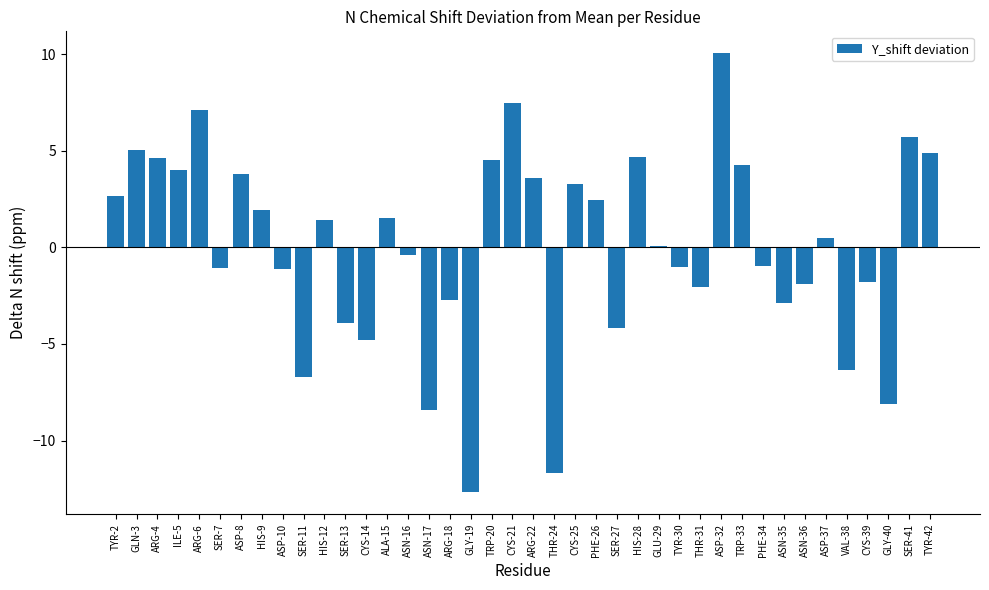

What is the sum of the values at TRP-20 and ARG-6?

11.6